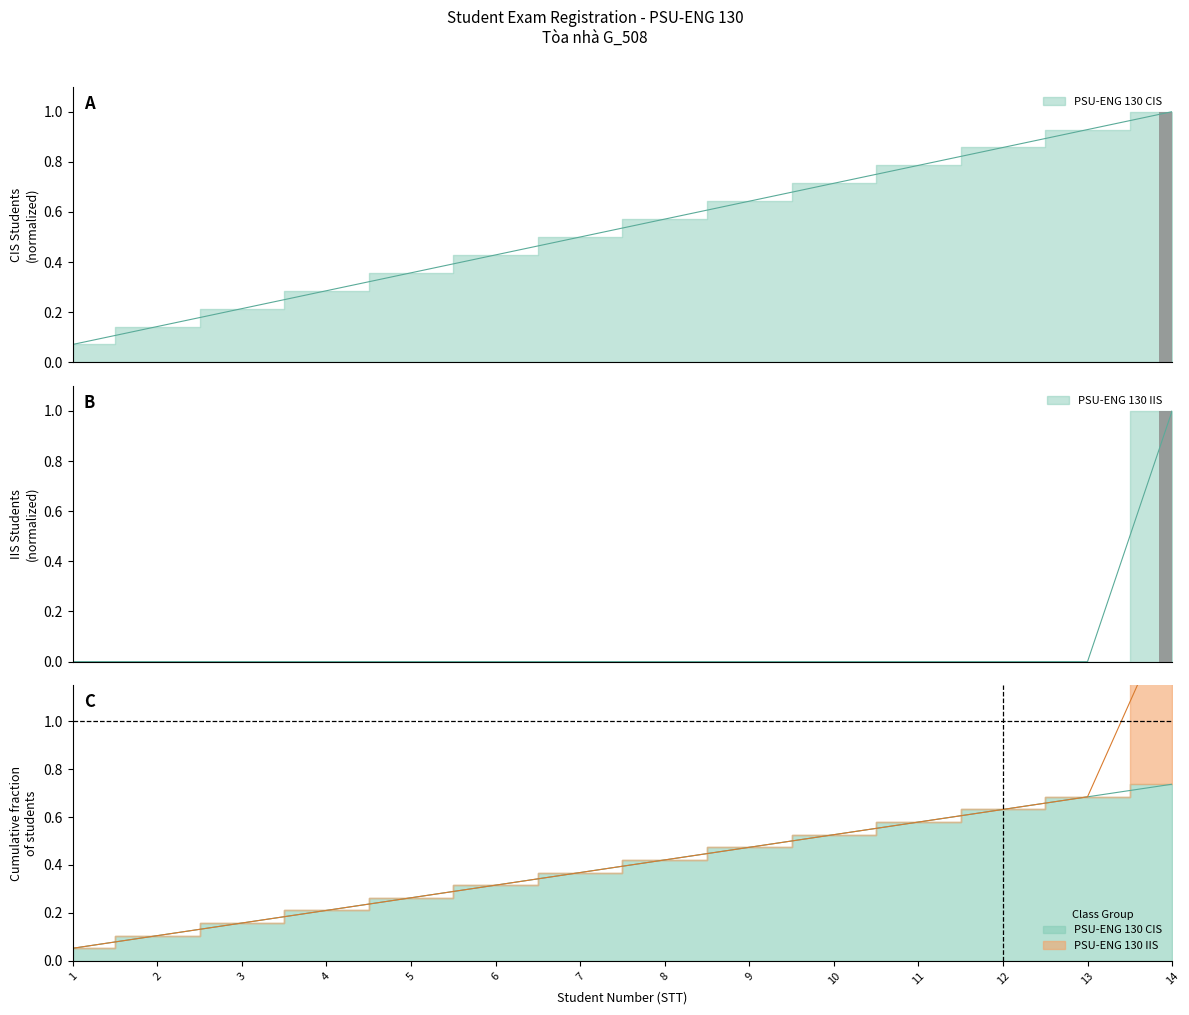

Which category has the highest value in the PSU-ENG 130 CIS series?

14